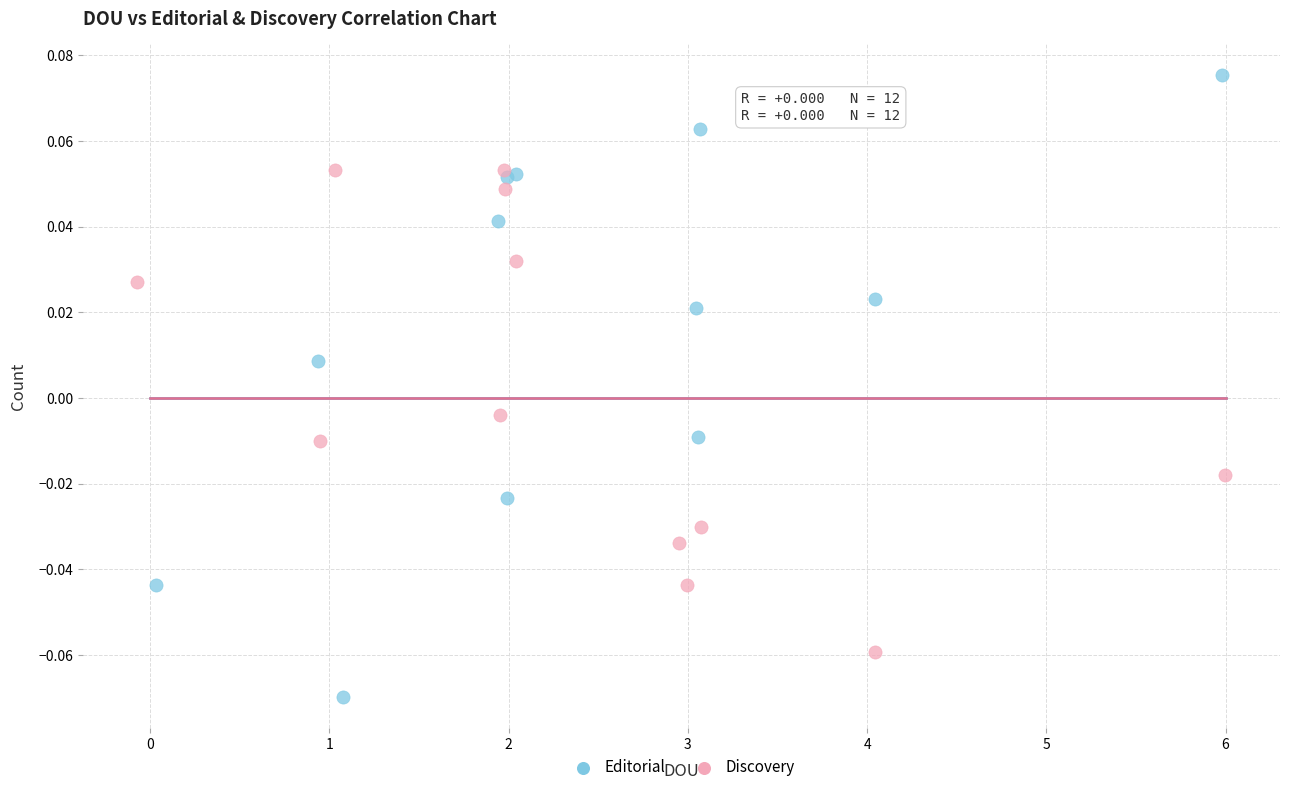

Which series contains the lowest Y value?

Editorial